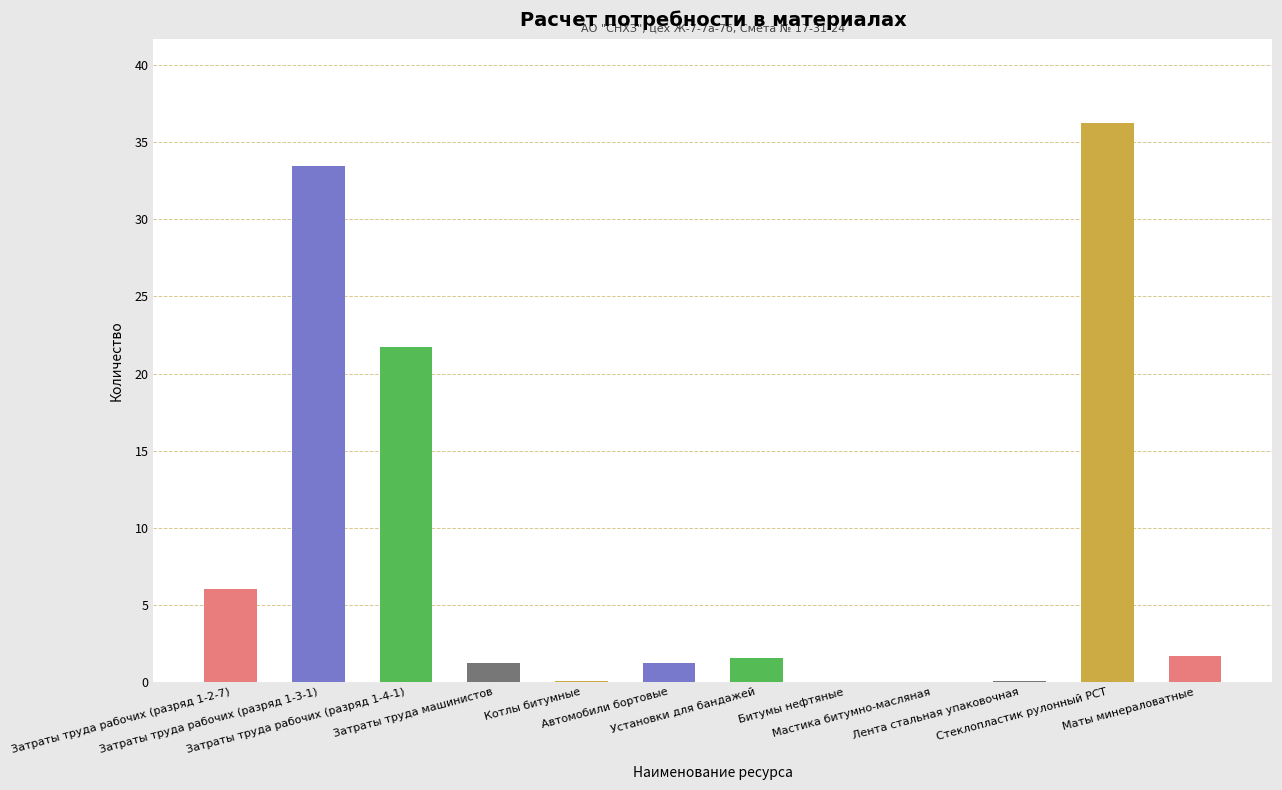

What is the sum of all values?

103.3